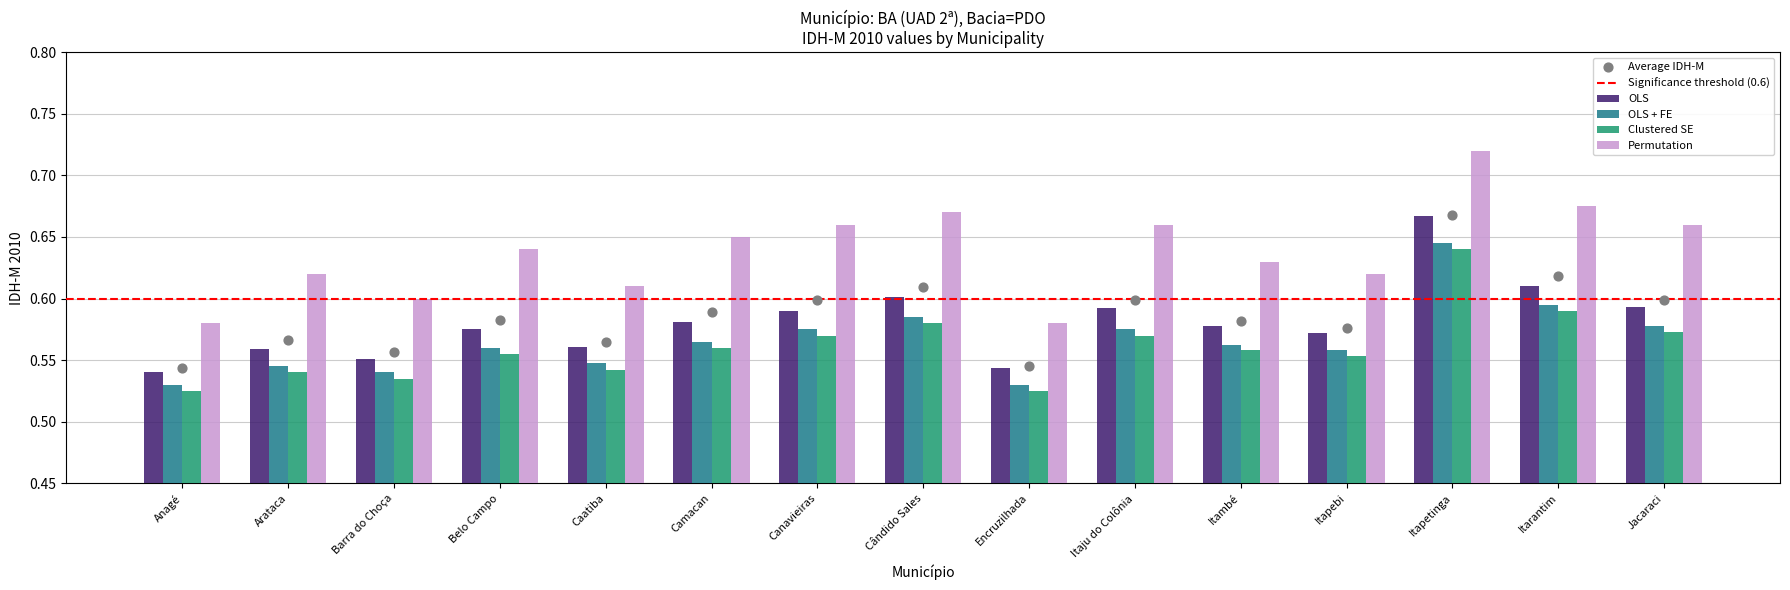

Which series has the largest total across all categories?

Permutation